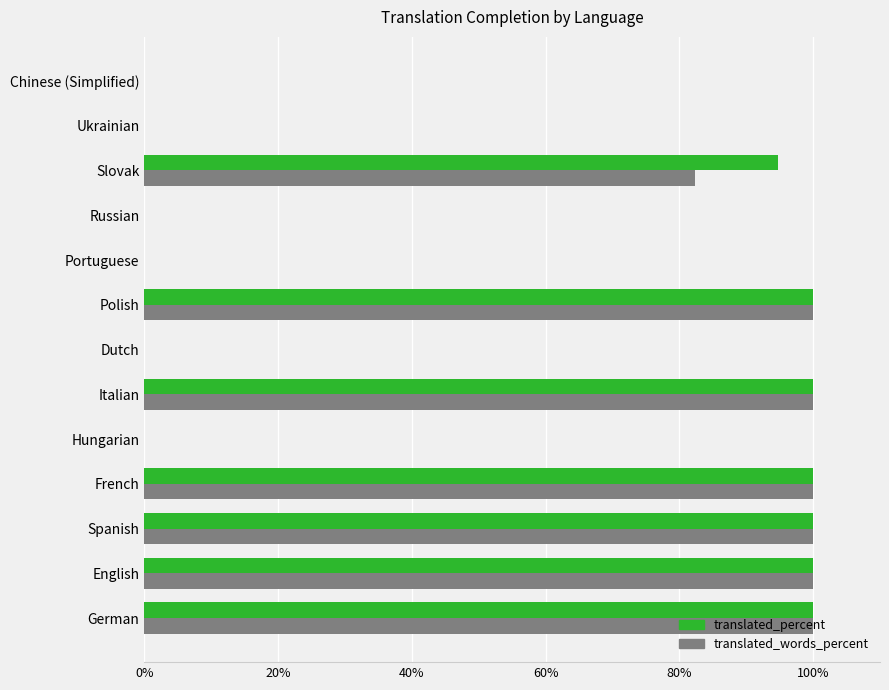

What is the maximum value for translated_percent?

100.0